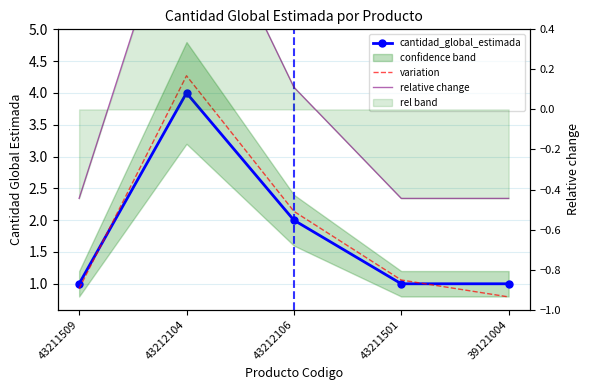

Between 43212104 and 39121004, which series saw the biggest shift?

variation